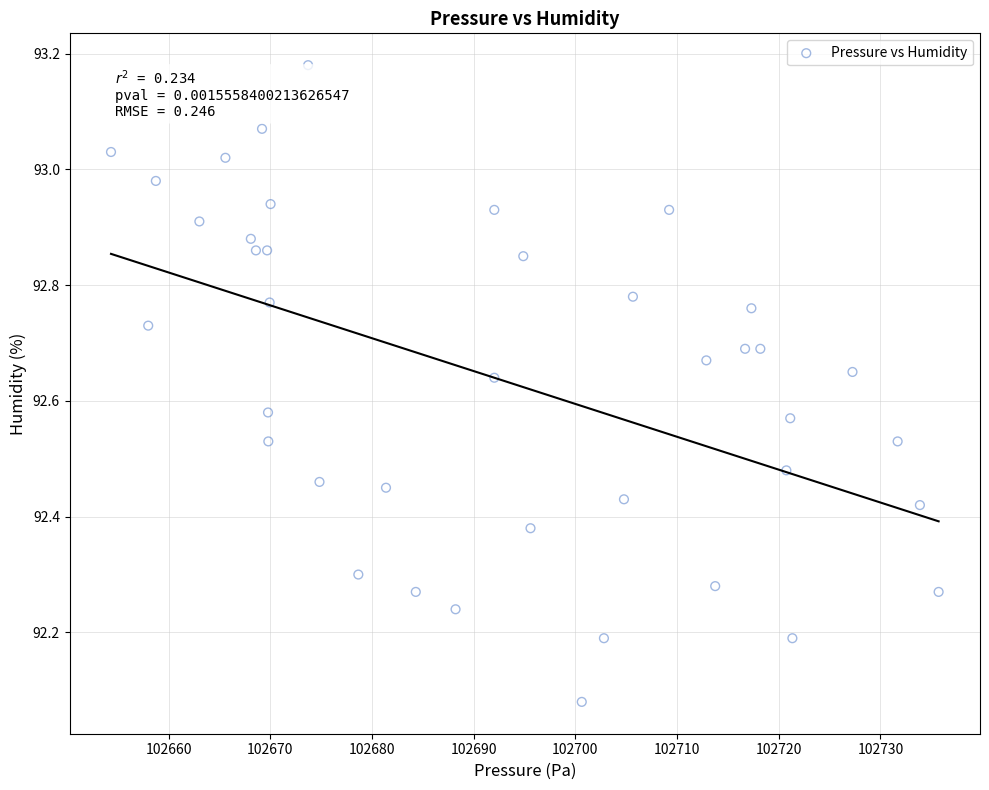

What is the range of Y values (max minus min)?

1.1